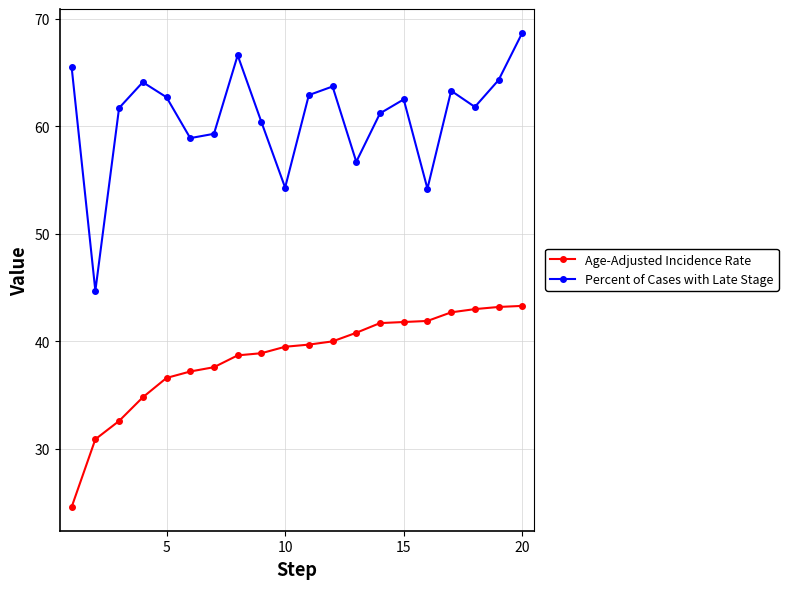

Count the number of data series in this chart.

2